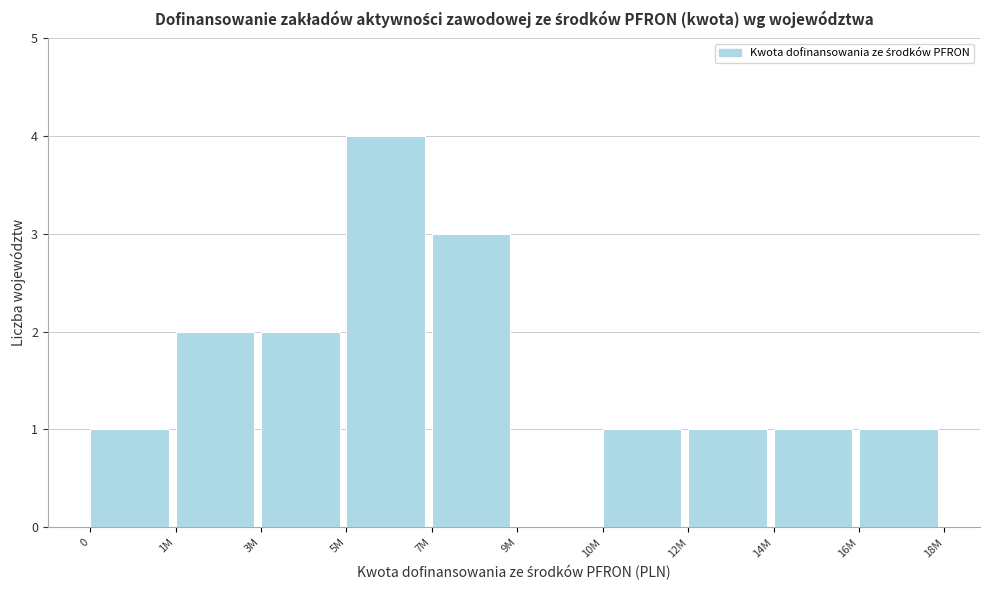

Reading left to right, list all the values displayed in this chart.

0=1	1M=2	3M=2	5M=4	7M=3	9M=0	10M=1	12M=1	14M=1	16M=1